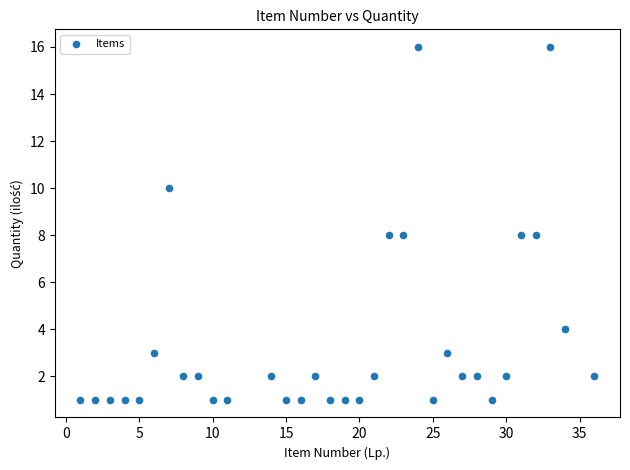

What is the range of X values (max minus min)?

35